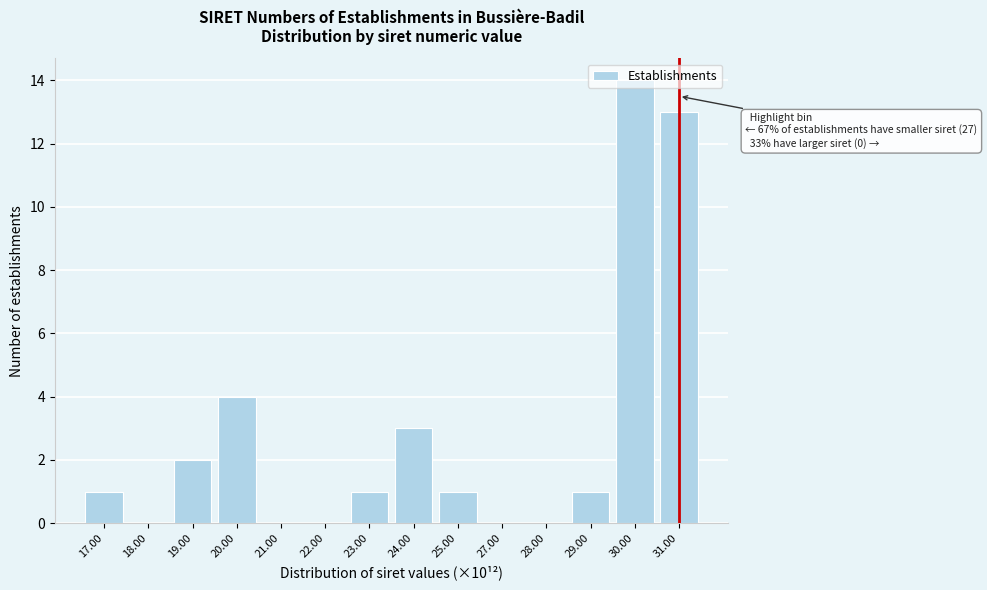

Where is the data nearest to the value 7?

20.00